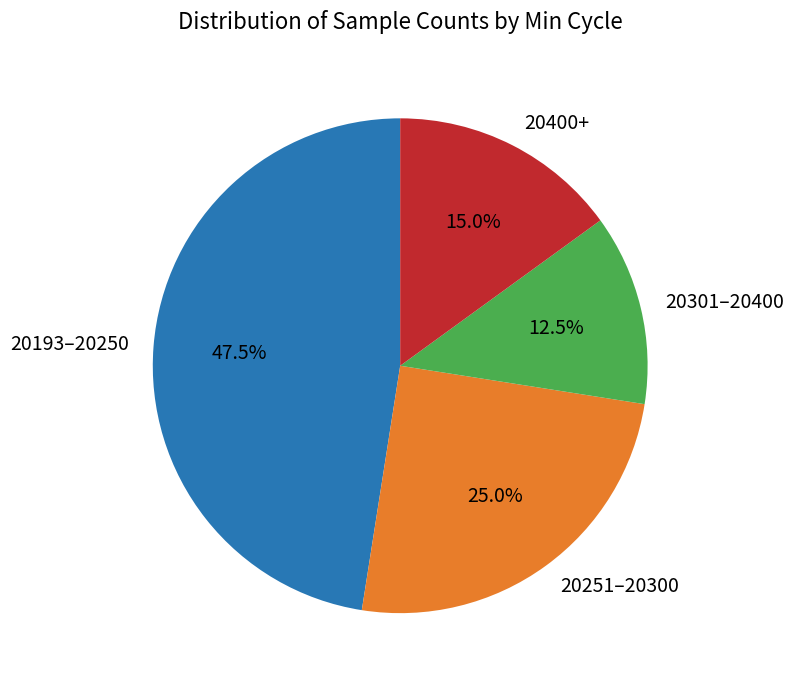

How many slices are in this pie chart?

4